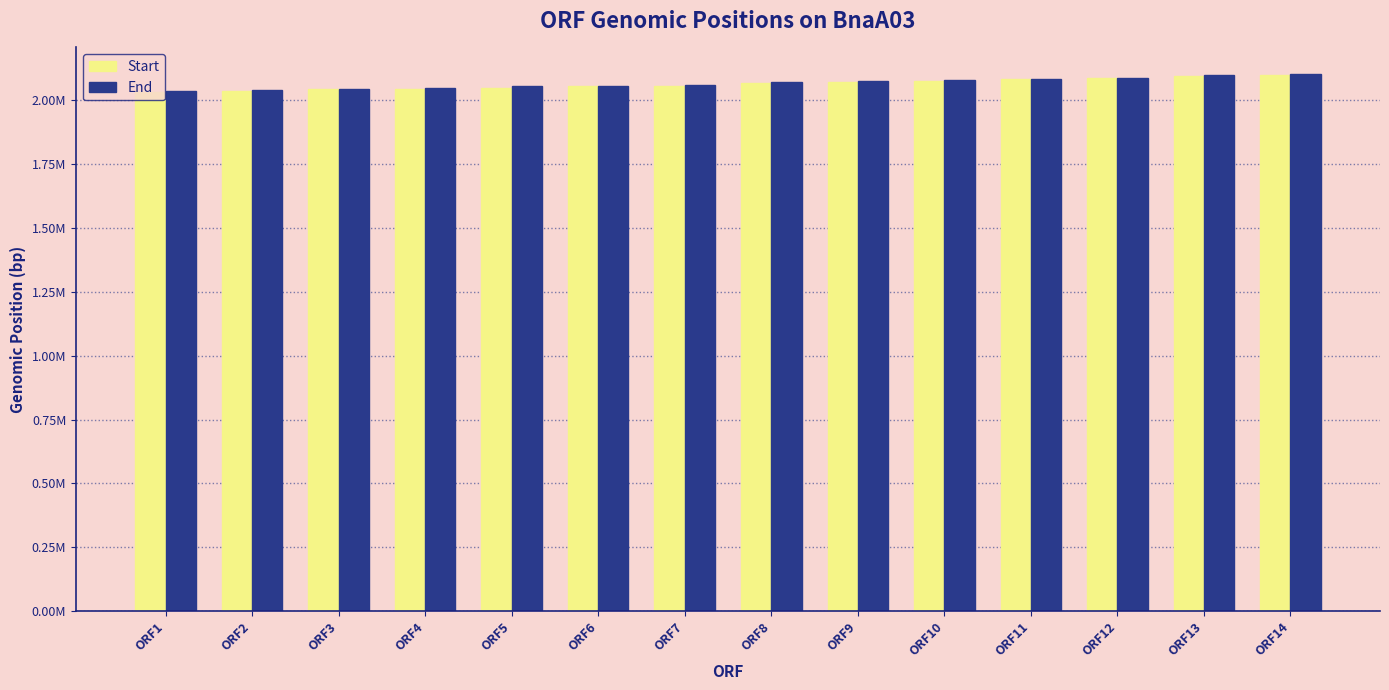

Reading left to right, extract all data points from this chart.

Start: ORF1=2034240	ORF2=2036980	ORF3=2042951	ORF4=2045472	ORF5=2049790	ORF6=2054641	ORF7=2057629	ORF8=2069440	ORF9=2072540	ORF10=2074644	ORF11=2082699	ORF12=2085310	ORF13=2094214	ORF14=2098813
End: ORF1=2036929	ORF2=2041705	ORF3=2045084	ORF4=2048701	ORF5=2054408	ORF6=2057580	ORF7=2061647	ORF8=2070925	ORF9=2073724	ORF10=2080271	ORF11=2084340	ORF12=2088389	ORF13=2097558	ORF14=2101709